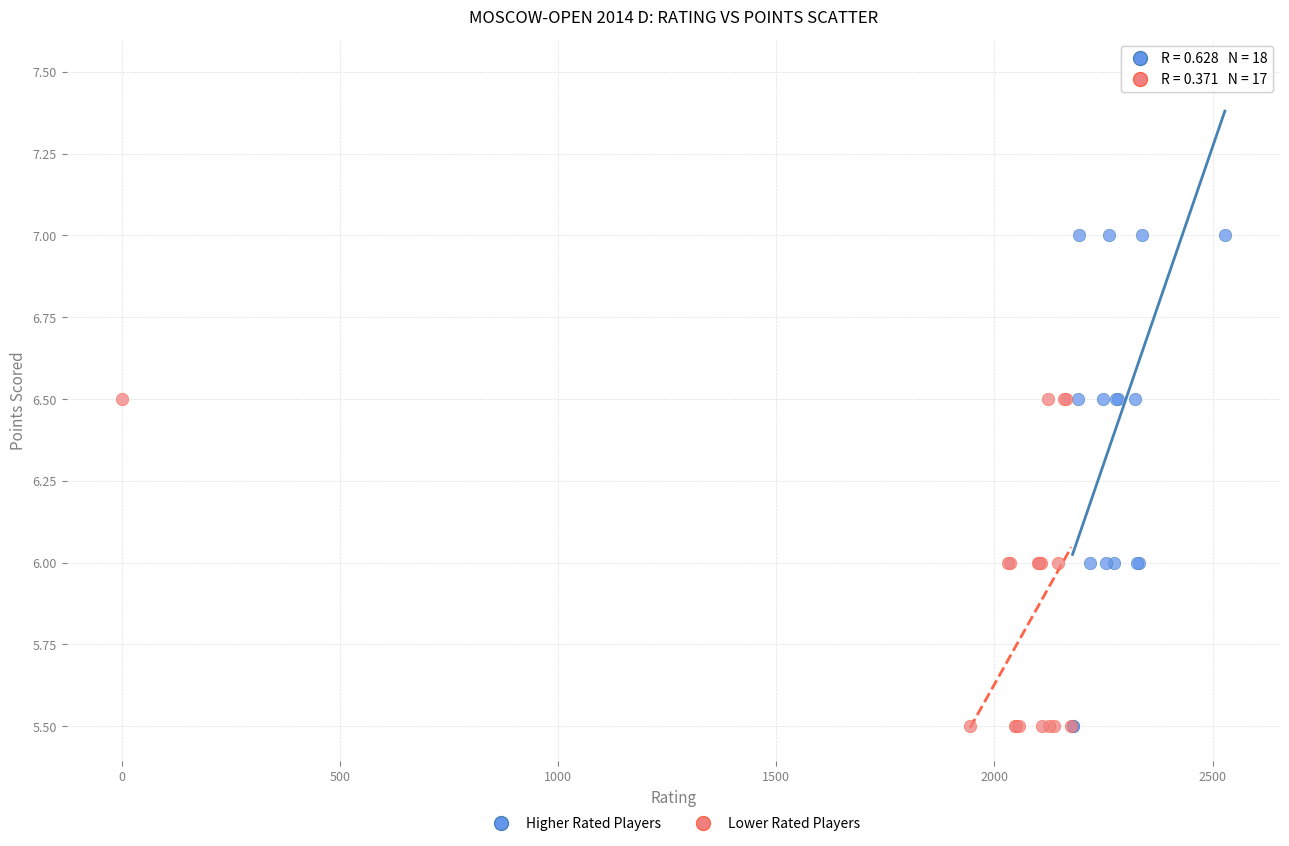

Which series has the widest spread of Y values?

Higher Rated Players